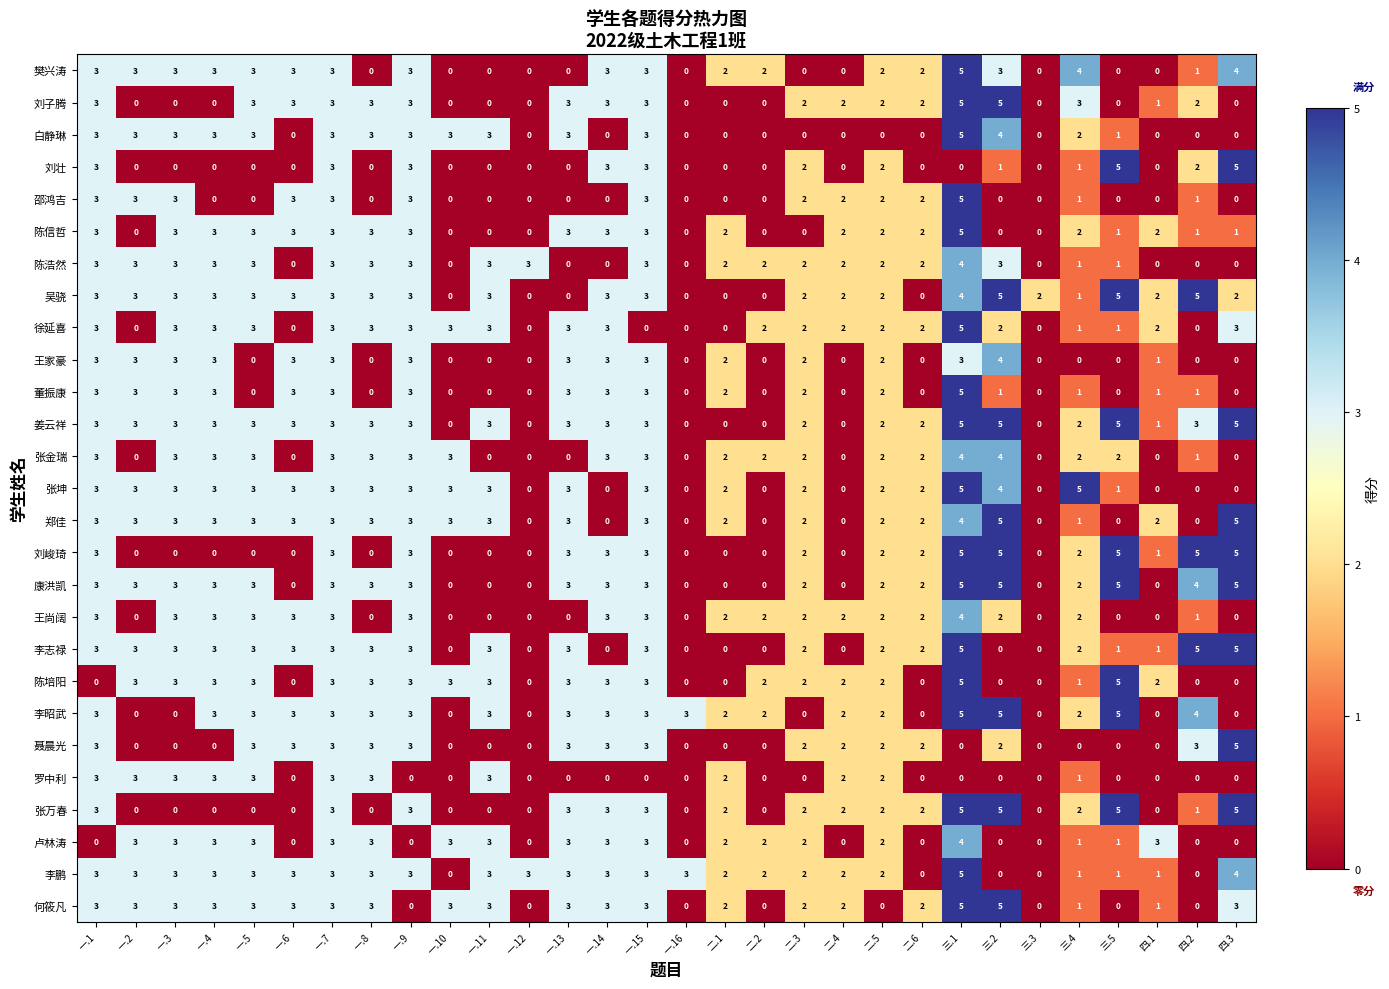

What is the difference between the maximum and minimum values in the 王家豪 series?

4